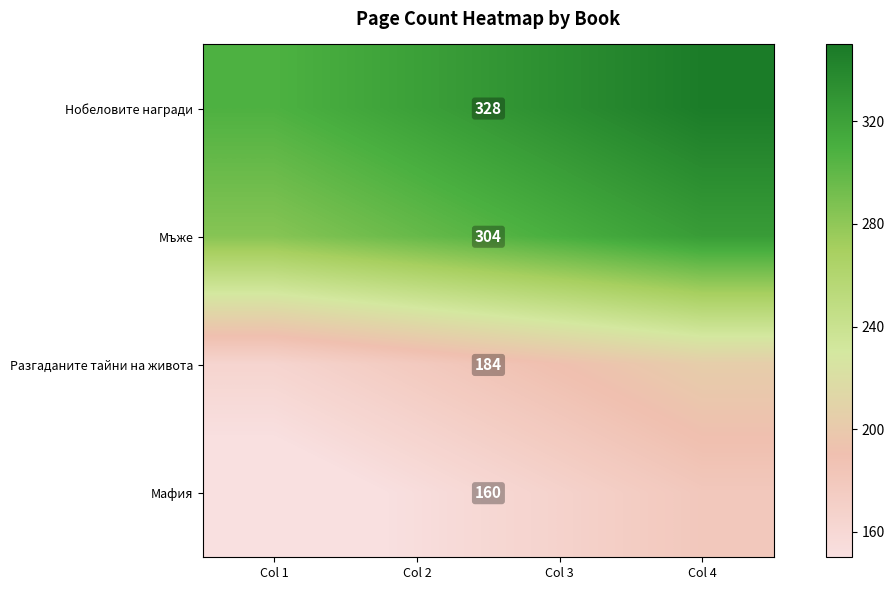

At how many categories does at least one series exceed 339?

1